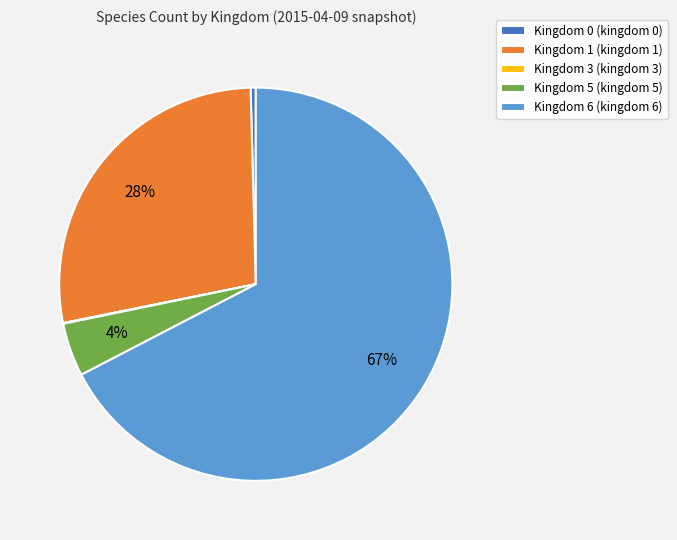

Is there any slice that represents more than half of the pie?

Yes